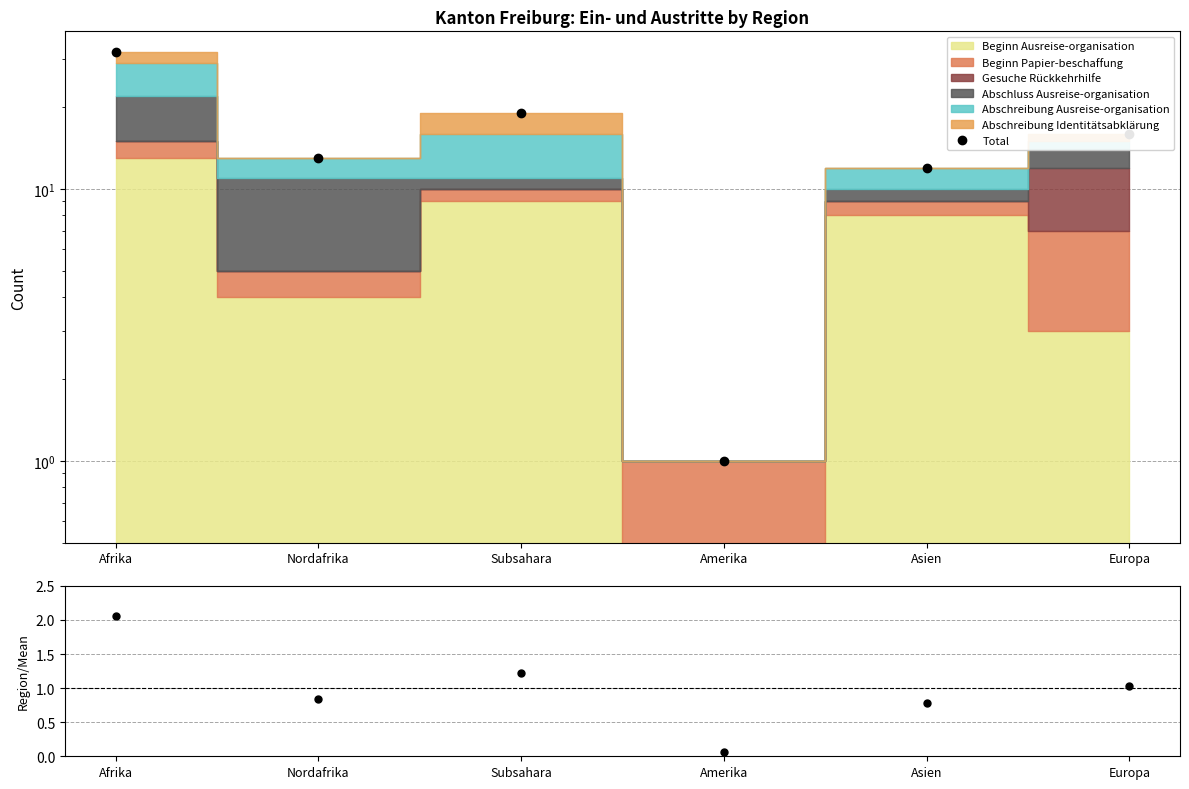

What is the difference between the highest and lowest values at Afrika?

29.9